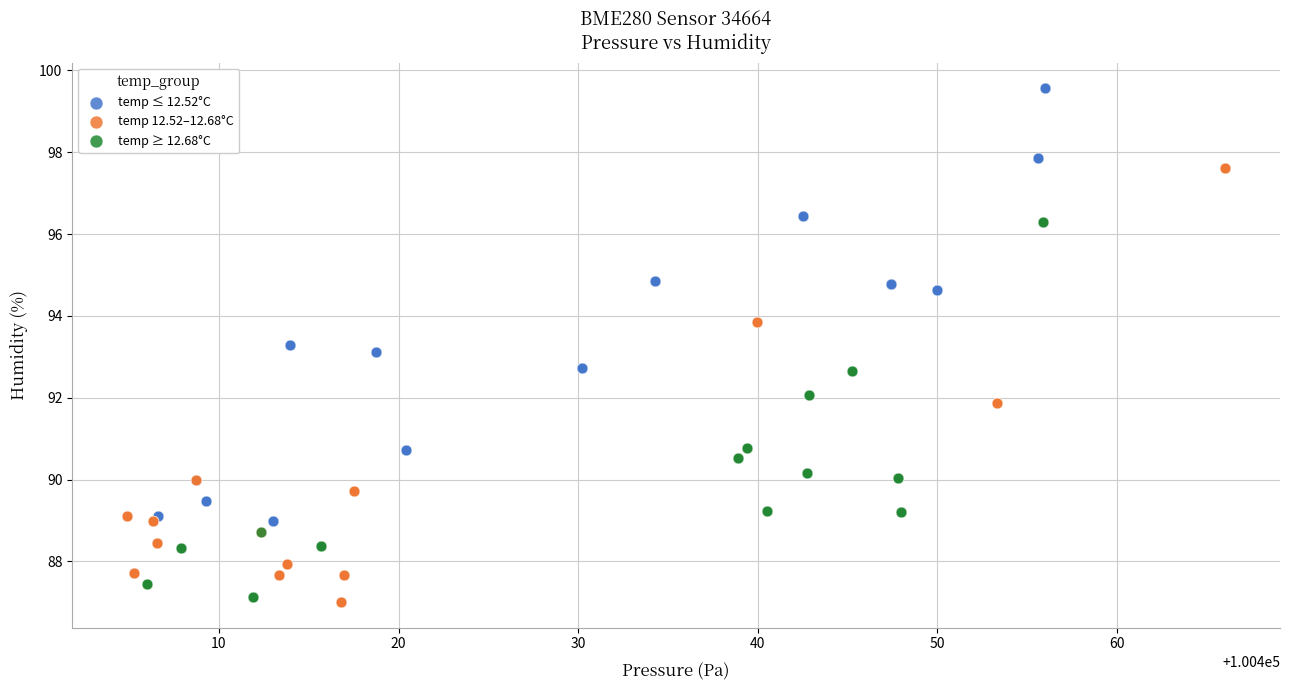

What are all the series names shown in the legend?

temp ≤ 12.52°C, temp 12.52–12.68°C, temp ≥ 12.68°C